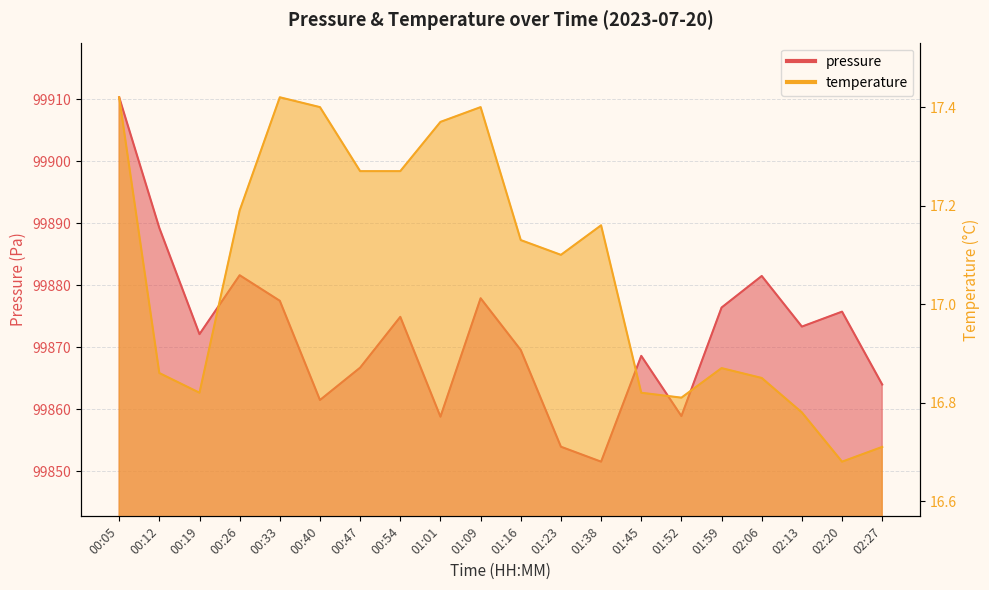

Between 00:47 and 02:20, which series saw the biggest shift?

pressure